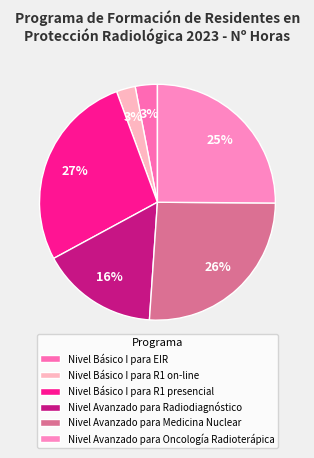

Which has a higher value, Nivel Avanzado para Medicina Nuclear or Nivel Básico I para EIR?

Nivel Avanzado para Medicina Nuclear